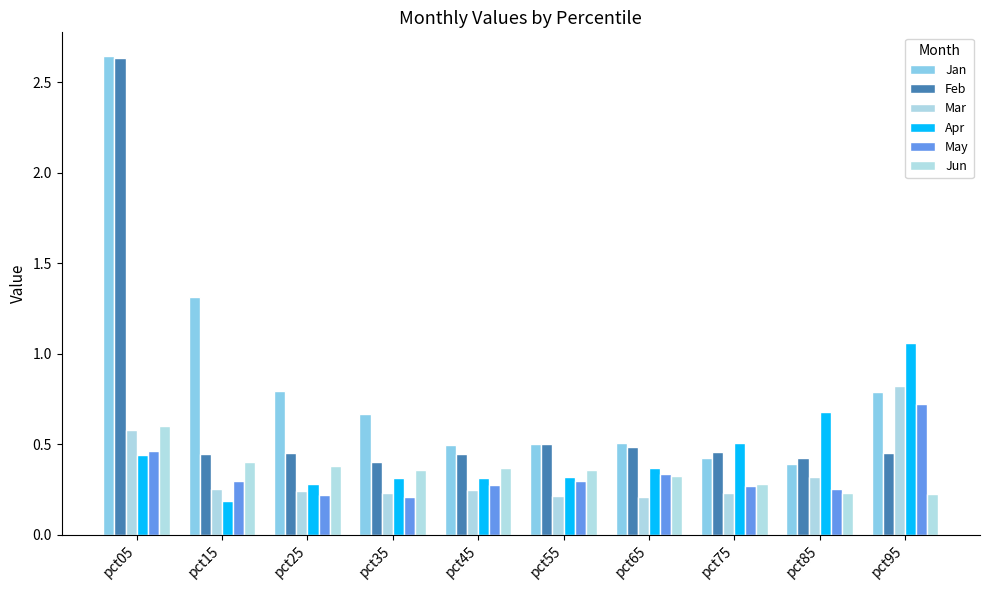

What is the total value across all series at pct65?

2.2